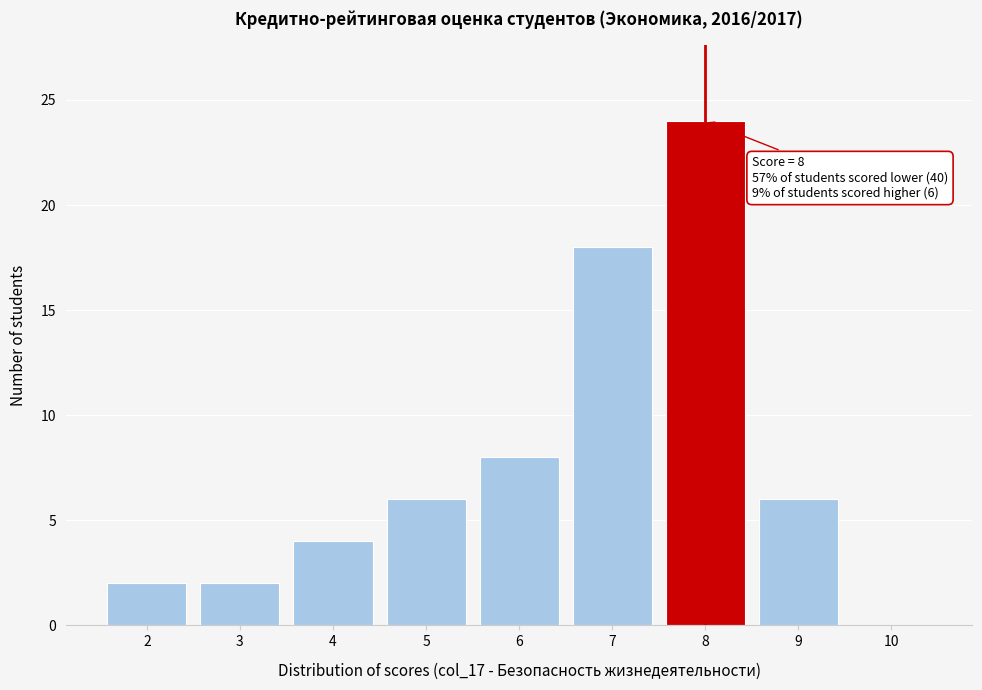

Which range on the x-axis has the tallest bar?

7.5 to 8.5